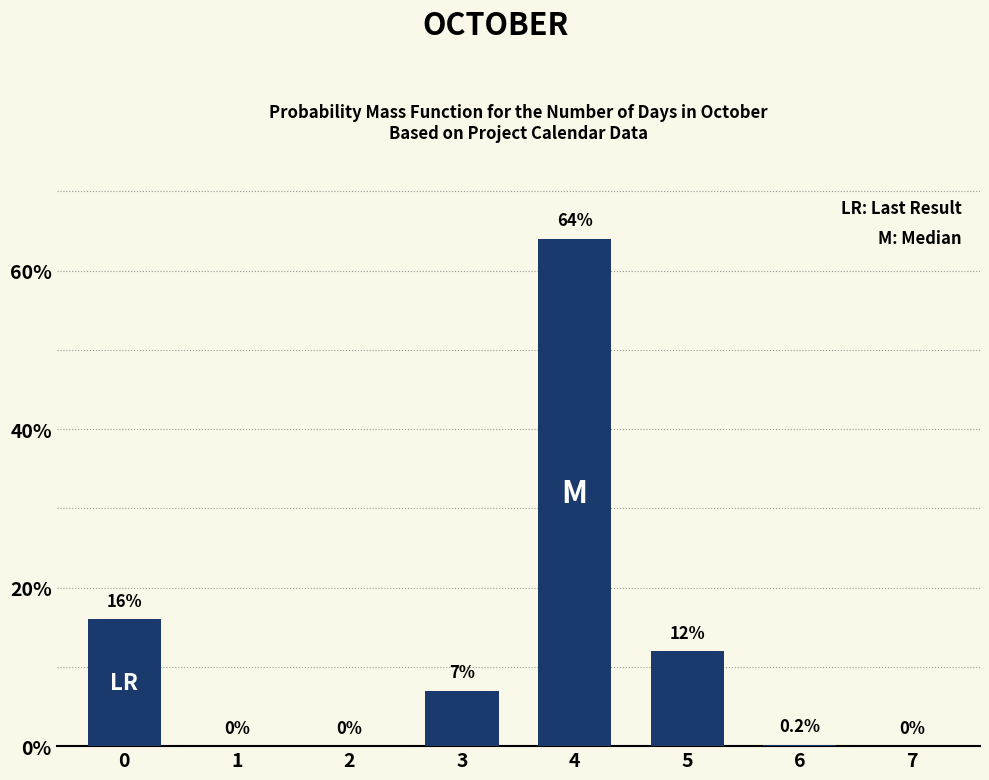

Reading right to left, list all the values displayed in this chart.

7=0.0	6=0.2	5=12.0	4=64.0	3=7.0	2=0.0	1=0.0	0=16.0